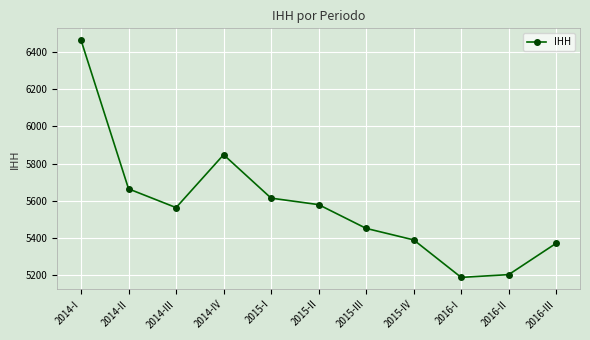

True or false: the data shows 5451 at 2015-III.

True